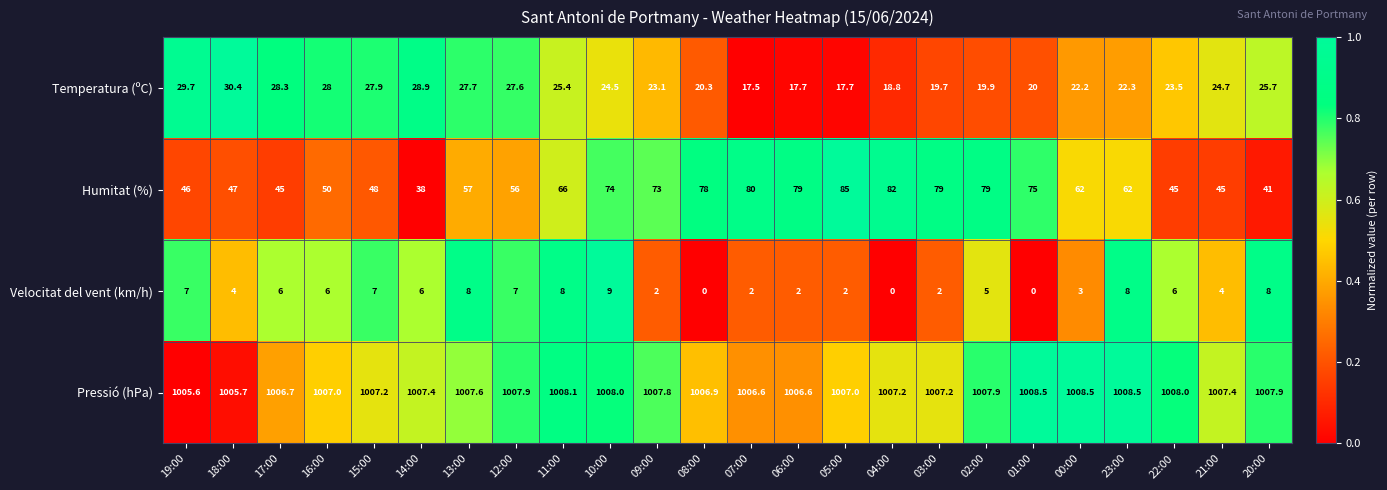

What is the difference between the maximum and minimum values in the Pressió (hPa) series?

2.9